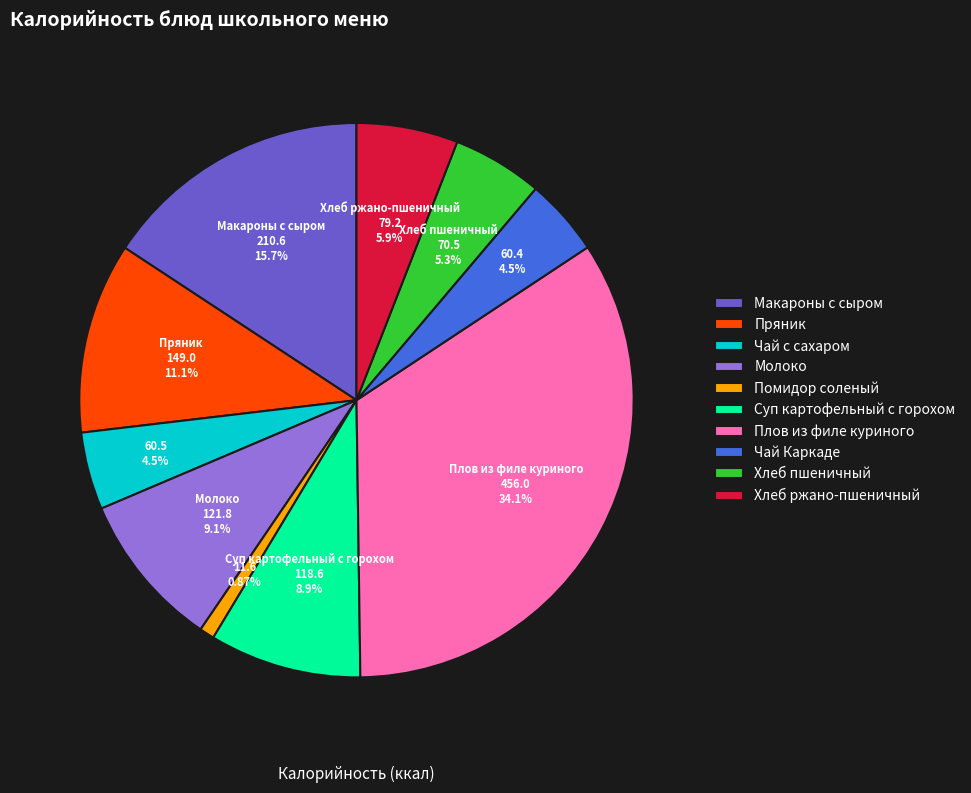

Does Суп картофельный с горохом account for over 50% of the chart?

No